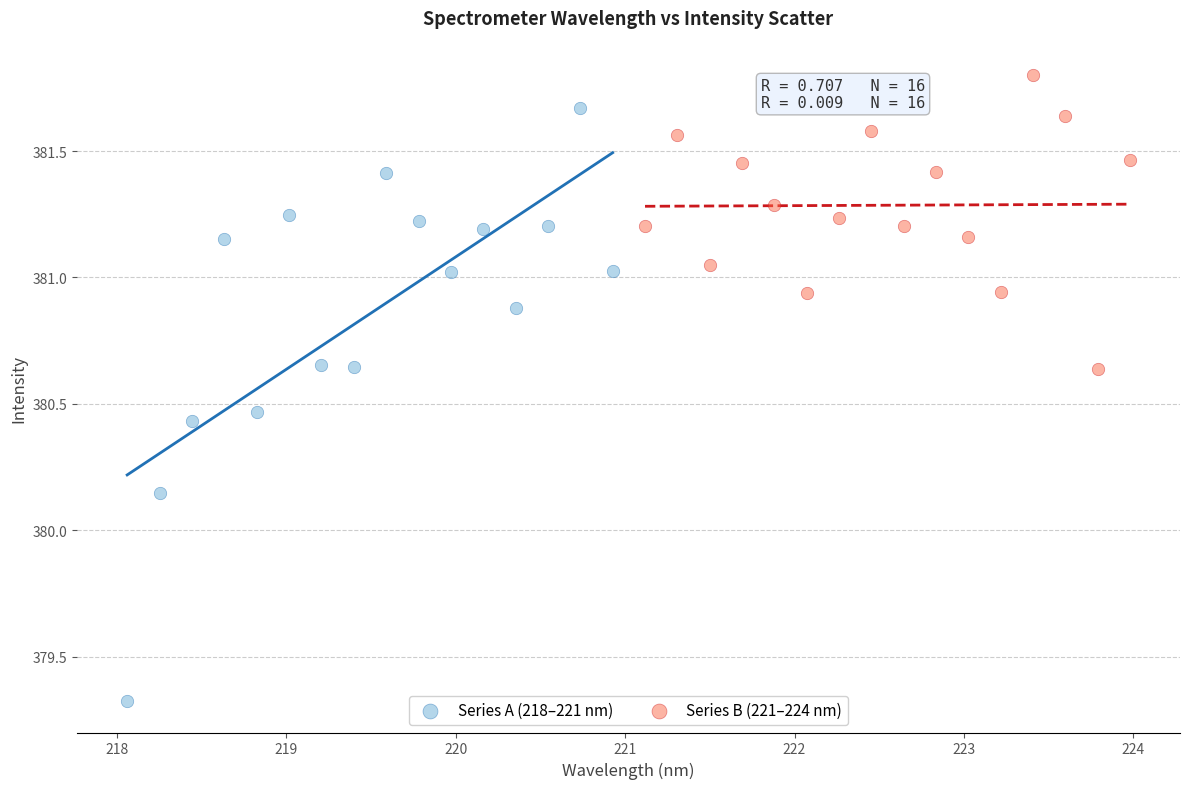

Which series has the widest spread of Y values?

Series A (218–221 nm)